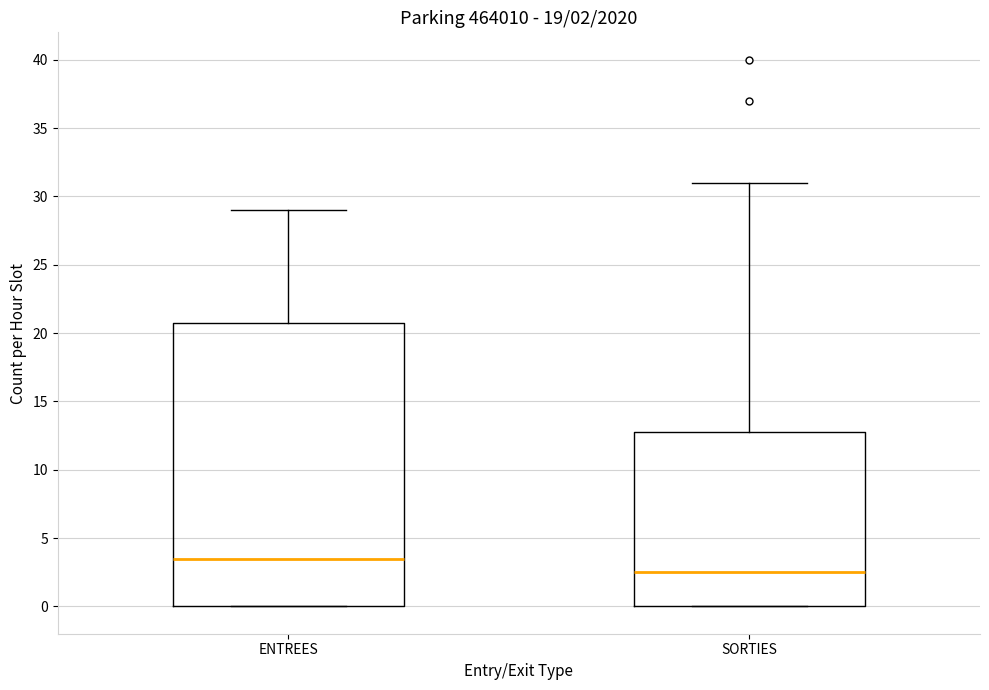

Which box has the lowest median line?

SORTIES